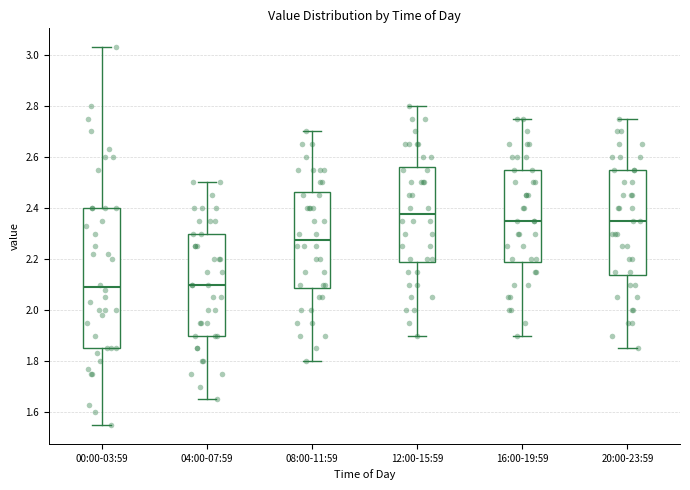

Which box's median line is the highest?

12:00-15:59